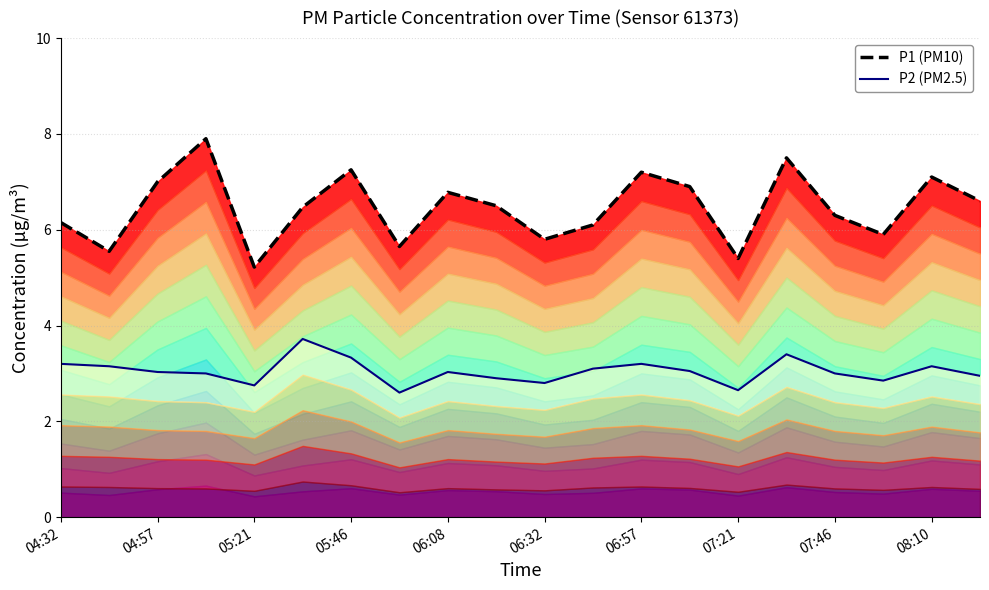

What are all the series names shown in the legend?

P1 (PM10), P2 (PM2.5)